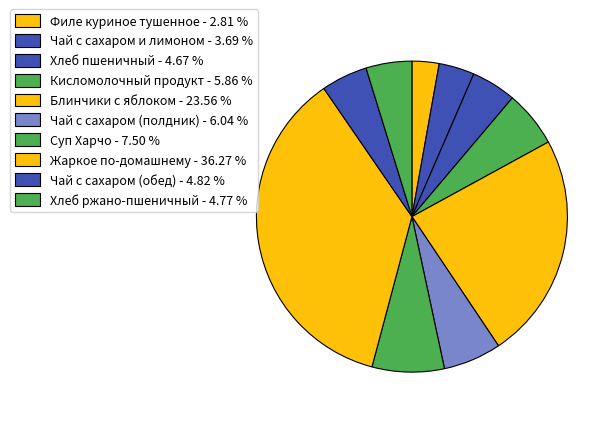

Count the number of slices in the pie.

10